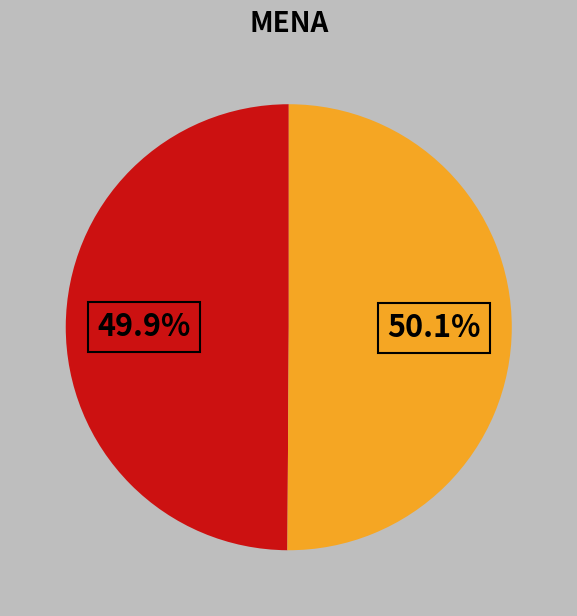

Is there a majority slice in this chart?

Yes